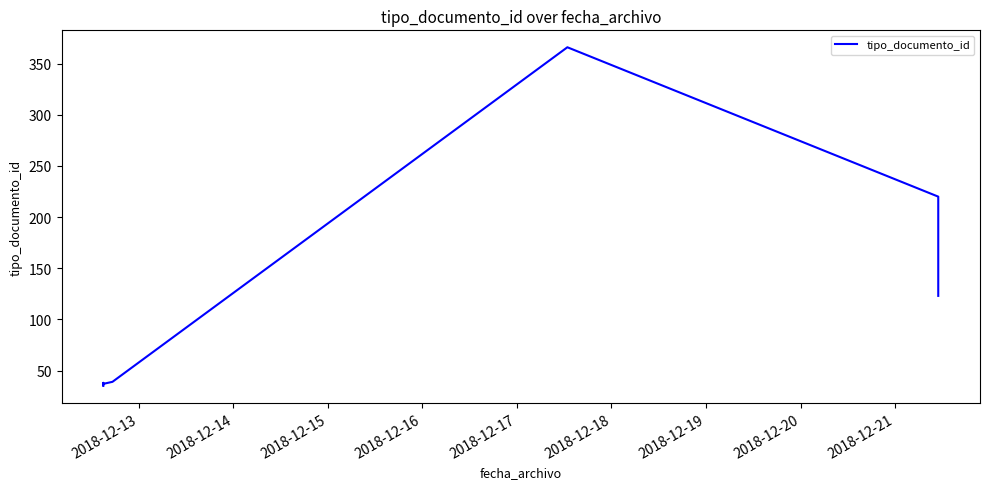

How many distinct data groups are displayed?

1